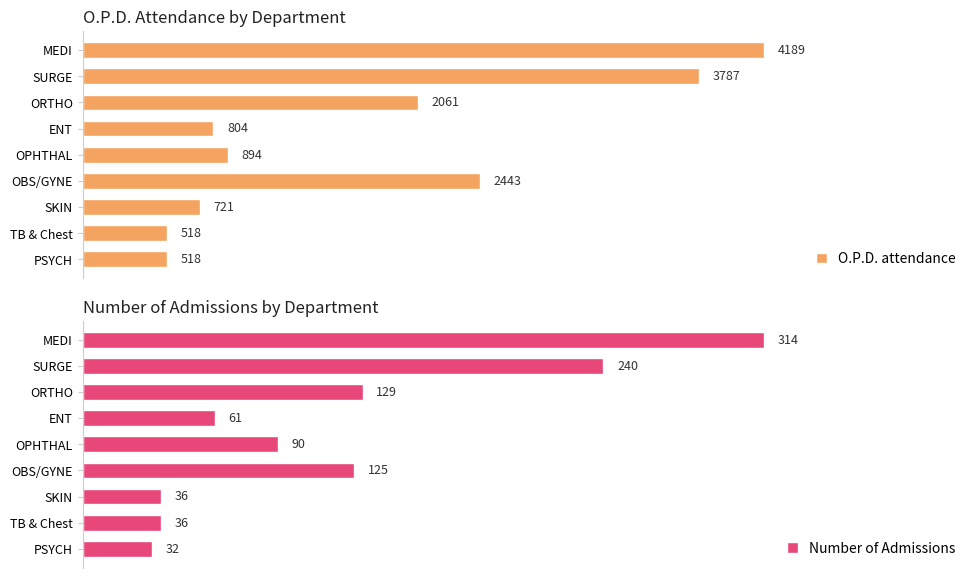

How many groups of bars are there?

9